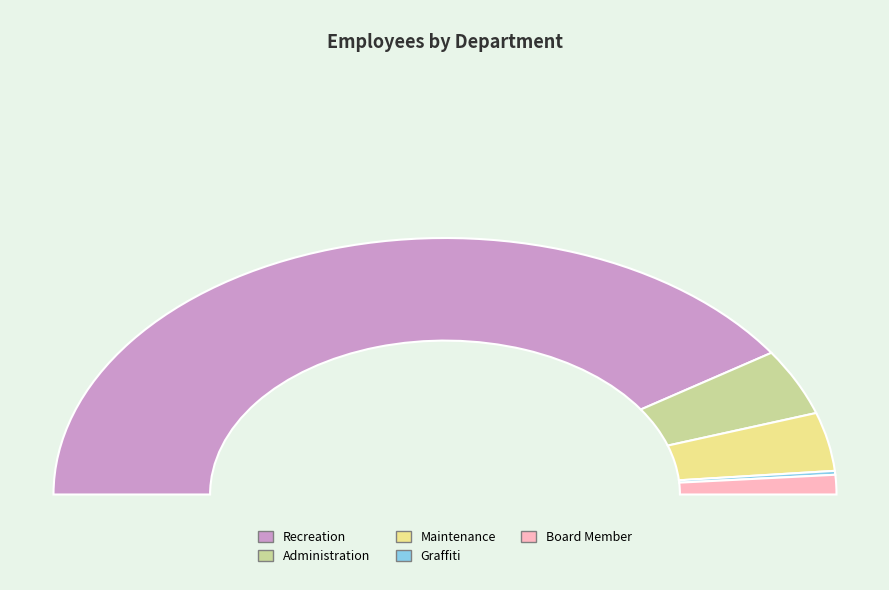

Is it true that Graffiti is 1% of the pie?

False